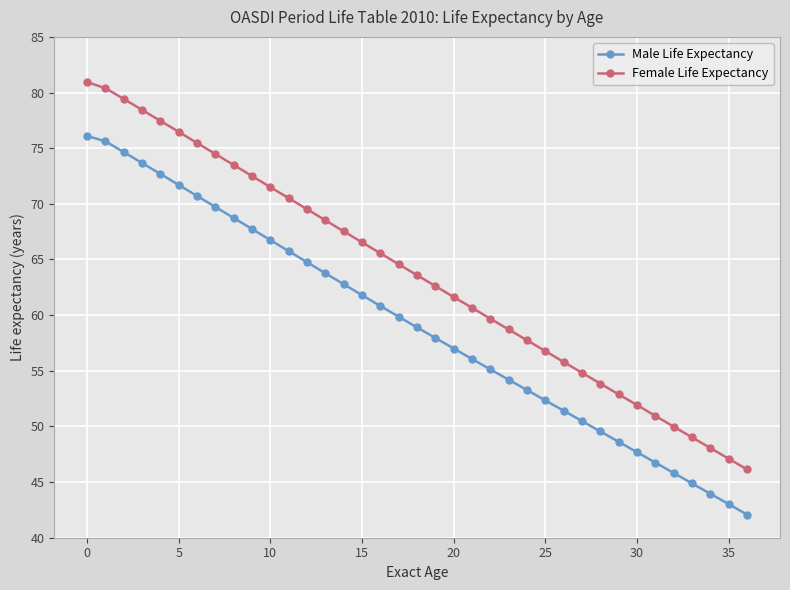

How many values in the Female Life Expectancy series are below 63?

18